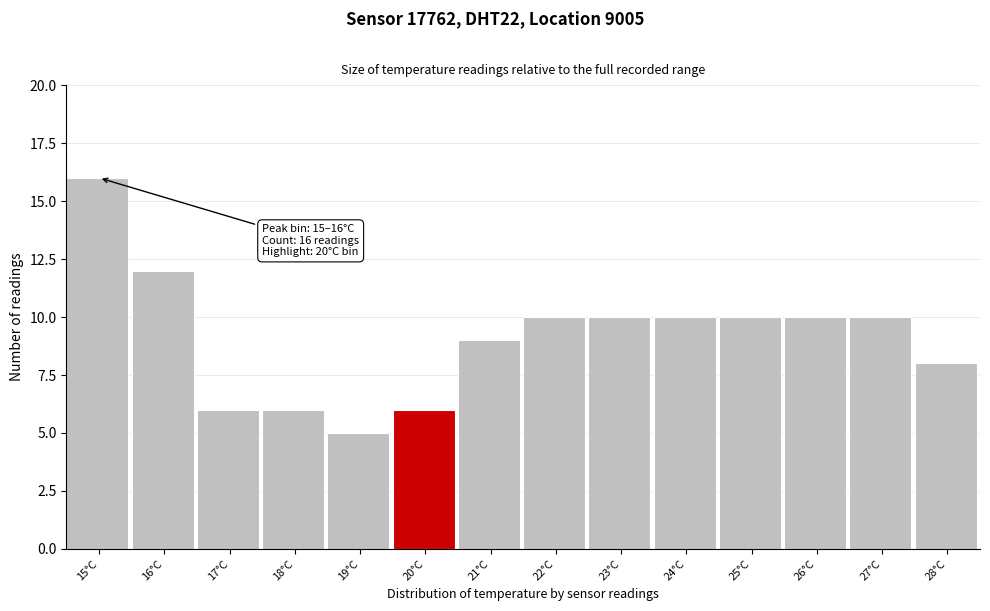

Reading left to right, extract all data points from this chart.

15°C=16	16°C=12	17°C=6	18°C=6	19°C=5	20°C=6	21°C=9	22°C=10	23°C=10	24°C=10	25°C=10	26°C=10	27°C=10	28°C=8